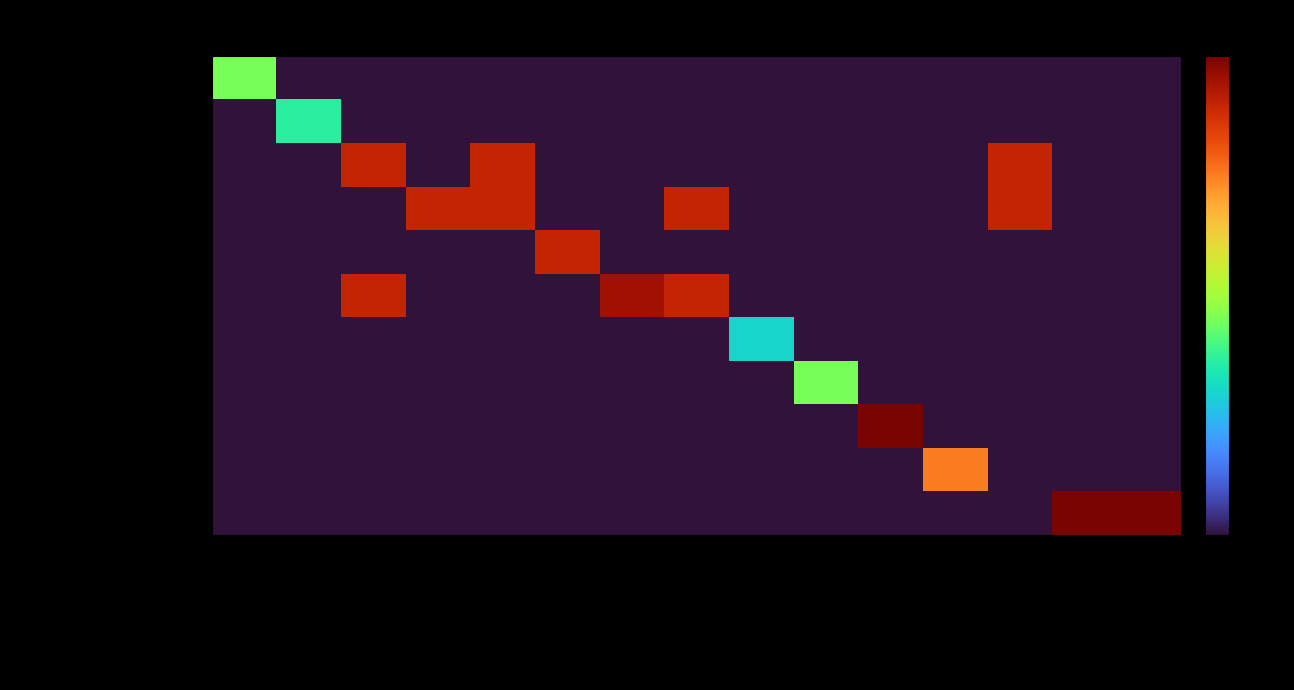

Reading right to left, what are all the values shown in this chart?

MEDICO GINECOLOGISTA: COMPRAS=0	GESTAO DE PESSOAS=0	CENTRO CIRURGICO=0	FISIOTERAPIA=0	TRANSPORTE=0	MASTOLOGIA=0	CIRURGIA PEDIATRICA=0	CANGURU=0	DIRETORIA DE ENFERMAGEM=0	FARMACIA=0	PRONTO ATENDIMENTO=0	CENTRO DE PARTO=0	UTI NEO NATAL=0	NEONATOLOGIA=0	GINECOLOGISTA=90
MEDICO NEONATOLOGIST: COMPRAS=0	GESTAO DE PESSOAS=0	CENTRO CIRURGICO=0	FISIOTERAPIA=0	TRANSPORTE=0	MASTOLOGIA=0	CIRURGIA PEDIATRICA=0	CANGURU=0	DIRETORIA DE ENFERMAGEM=0	FARMACIA=0	PRONTO ATENDIMENTO=0	CENTRO DE PARTO=0	UTI NEO NATAL=0	NEONATOLOGIA=73	GINECOLOGISTA=0
Tec. de Enfermagem: COMPRAS=0	GESTAO DE PESSOAS=0	CENTRO CIRURGICO=180	FISIOTERAPIA=0	TRANSPORTE=0	MASTOLOGIA=0	CIRURGIA PEDIATRICA=0	CANGURU=0	DIRETORIA DE ENFERMAGEM=0	FARMACIA=0	PRONTO ATENDIMENTO=180	CENTRO DE PARTO=0	UTI NEO NATAL=180	NEONATOLOGIA=0	GINECOLOGISTA=0
Aux. Enfermagem: COMPRAS=0	GESTAO DE PESSOAS=0	CENTRO CIRURGICO=180	FISIOTERAPIA=0	TRANSPORTE=0	MASTOLOGIA=0	CIRURGIA PEDIATRICA=0	CANGURU=180	DIRETORIA DE ENFERMAGEM=0	FARMACIA=0	PRONTO ATENDIMENTO=180	CENTRO DE PARTO=180	UTI NEO NATAL=0	NEONATOLOGIA=0	GINECOLOGISTA=0
ASS. DE FARMACIA: COMPRAS=0	GESTAO DE PESSOAS=0	CENTRO CIRURGICO=0	FISIOTERAPIA=0	TRANSPORTE=0	MASTOLOGIA=0	CIRURGIA PEDIATRICA=0	CANGURU=0	DIRETORIA DE ENFERMAGEM=0	FARMACIA=180	PRONTO ATENDIMENTO=0	CENTRO DE PARTO=0	UTI NEO NATAL=0	NEONATOLOGIA=0	GINECOLOGISTA=0
ENFERMEIRA 40H / SUPERVIS: COMPRAS=0	GESTAO DE PESSOAS=0	CENTRO CIRURGICO=0	FISIOTERAPIA=0	TRANSPORTE=0	MASTOLOGIA=0	CIRURGIA PEDIATRICA=0	CANGURU=180	DIRETORIA DE ENFERMAGEM=190	FARMACIA=0	PRONTO ATENDIMENTO=0	CENTRO DE PARTO=0	UTI NEO NATAL=180	NEONATOLOGIA=0	GINECOLOGISTA=0
MEDICO CIRURGIA: COMPRAS=0	GESTAO DE PESSOAS=0	CENTRO CIRURGICO=0	FISIOTERAPIA=0	TRANSPORTE=0	MASTOLOGIA=0	CIRURGIA PEDIATRICA=60	CANGURU=0	DIRETORIA DE ENFERMAGEM=0	FARMACIA=0	PRONTO ATENDIMENTO=0	CENTRO DE PARTO=0	UTI NEO NATAL=0	NEONATOLOGIA=0	GINECOLOGISTA=0
MEDICA MASTOLOGISTA: COMPRAS=0	GESTAO DE PESSOAS=0	CENTRO CIRURGICO=0	FISIOTERAPIA=0	TRANSPORTE=0	MASTOLOGIA=90	CIRURGIA PEDIATRICA=0	CANGURU=0	DIRETORIA DE ENFERMAGEM=0	FARMACIA=0	PRONTO ATENDIMENTO=0	CENTRO DE PARTO=0	UTI NEO NATAL=0	NEONATOLOGIA=0	GINECOLOGISTA=0
Motorista: COMPRAS=0	GESTAO DE PESSOAS=0	CENTRO CIRURGICO=0	FISIOTERAPIA=0	TRANSPORTE=200	MASTOLOGIA=0	CIRURGIA PEDIATRICA=0	CANGURU=0	DIRETORIA DE ENFERMAGEM=0	FARMACIA=0	PRONTO ATENDIMENTO=0	CENTRO DE PARTO=0	UTI NEO NATAL=0	NEONATOLOGIA=0	GINECOLOGISTA=0
Fisioterapeuta: COMPRAS=0	GESTAO DE PESSOAS=0	CENTRO CIRURGICO=0	FISIOTERAPIA=150	TRANSPORTE=0	MASTOLOGIA=0	CIRURGIA PEDIATRICA=0	CANGURU=0	DIRETORIA DE ENFERMAGEM=0	FARMACIA=0	PRONTO ATENDIMENTO=0	CENTRO DE PARTO=0	UTI NEO NATAL=0	NEONATOLOGIA=0	GINECOLOGISTA=0
AUX ADM / ASSISTENTE ADM: COMPRAS=200	GESTAO DE PESSOAS=200	CENTRO CIRURGICO=0	FISIOTERAPIA=0	TRANSPORTE=0	MASTOLOGIA=0	CIRURGIA PEDIATRICA=0	CANGURU=0	DIRETORIA DE ENFERMAGEM=0	FARMACIA=0	PRONTO ATENDIMENTO=0	CENTRO DE PARTO=0	UTI NEO NATAL=0	NEONATOLOGIA=0	GINECOLOGISTA=0